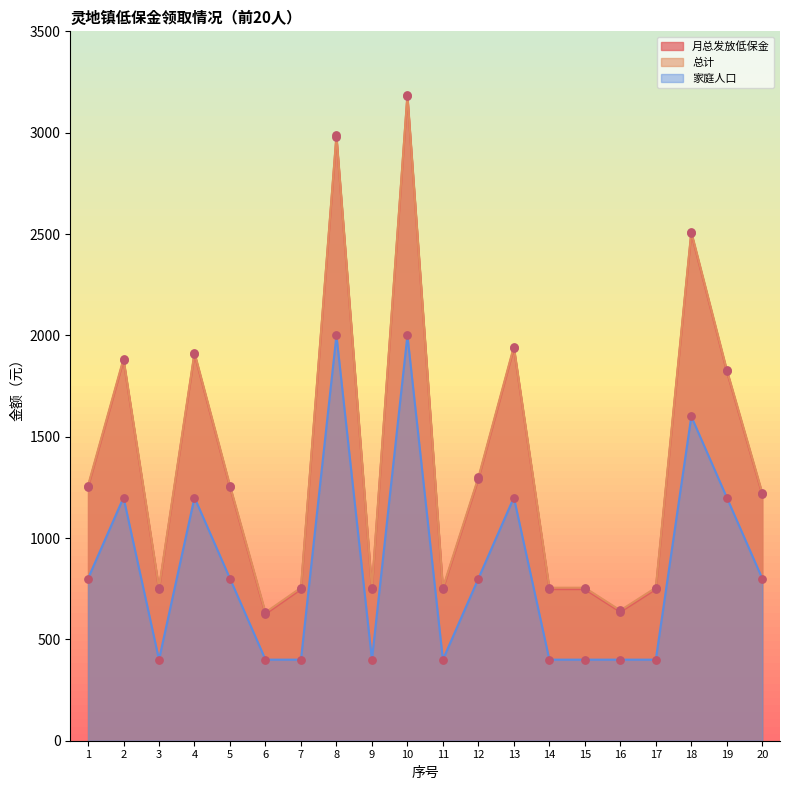

Which series reaches the minimum Y coordinate?

家庭人口